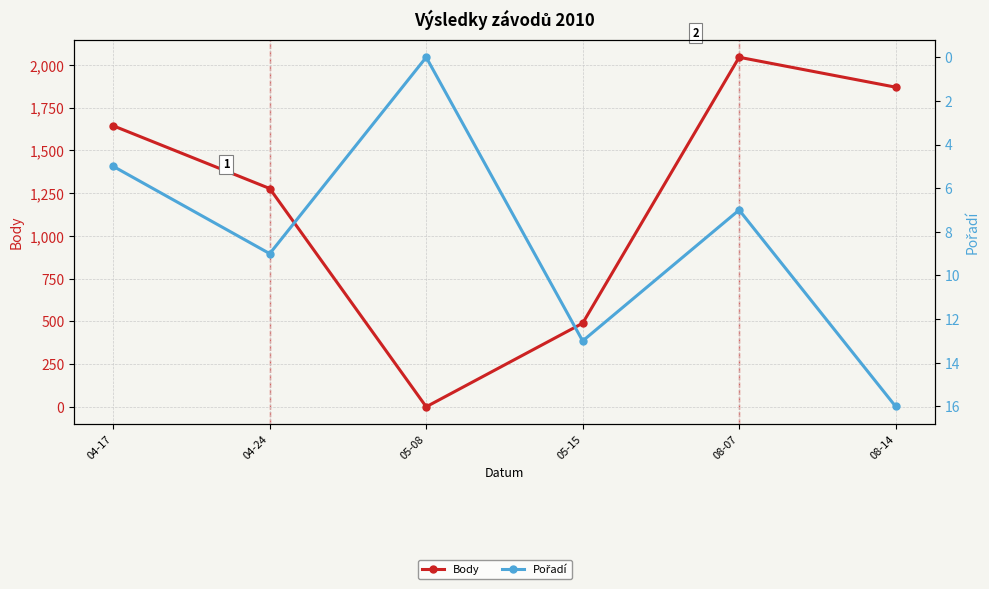

Is this an area chart (filled region under the line)?

No